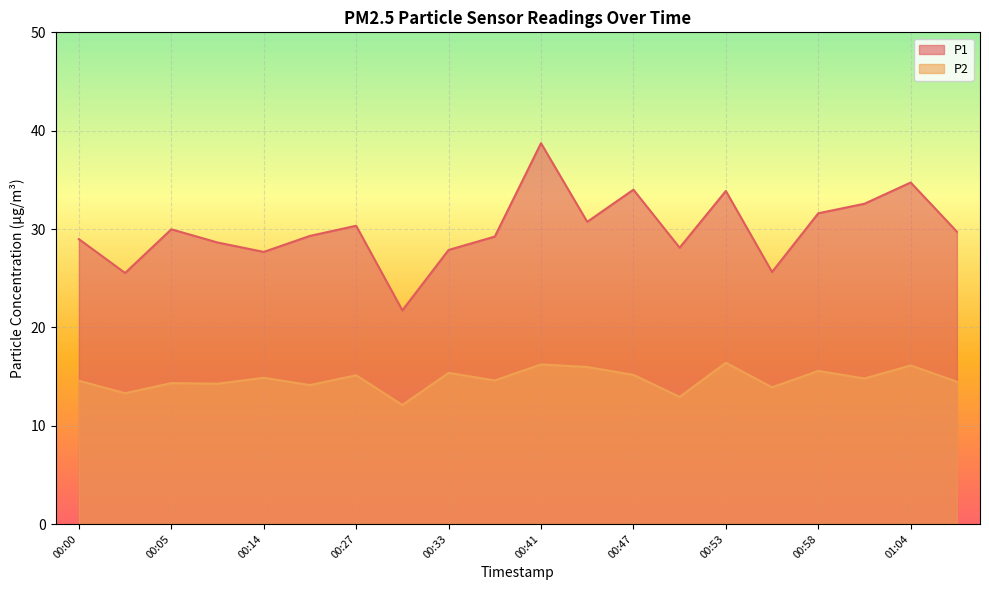

Read the P2 value at 00:47.

15.2